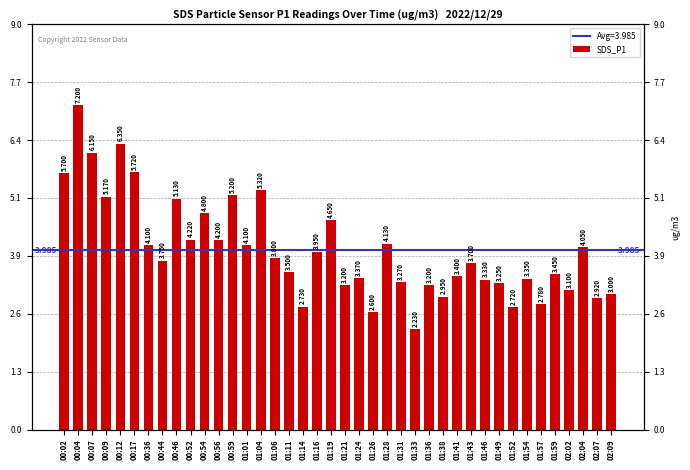

What is the difference between the second highest and minimum values?

4.1